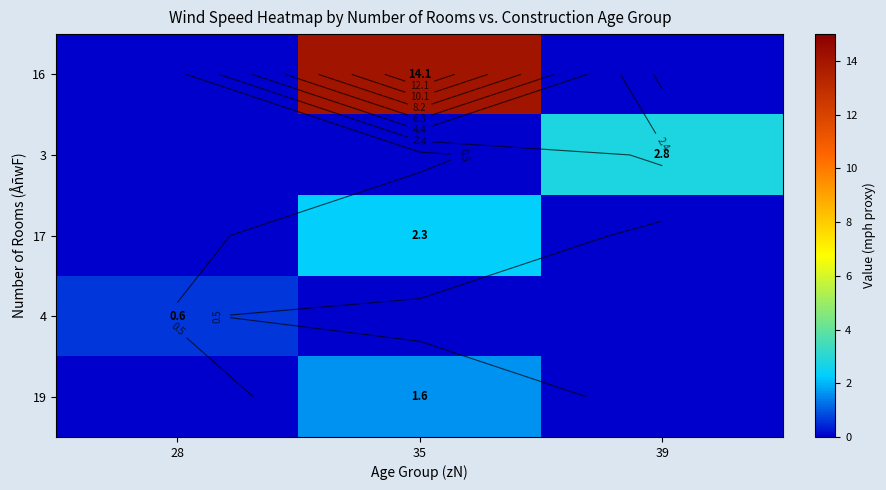

Which series has the largest range (max minus min)?

16